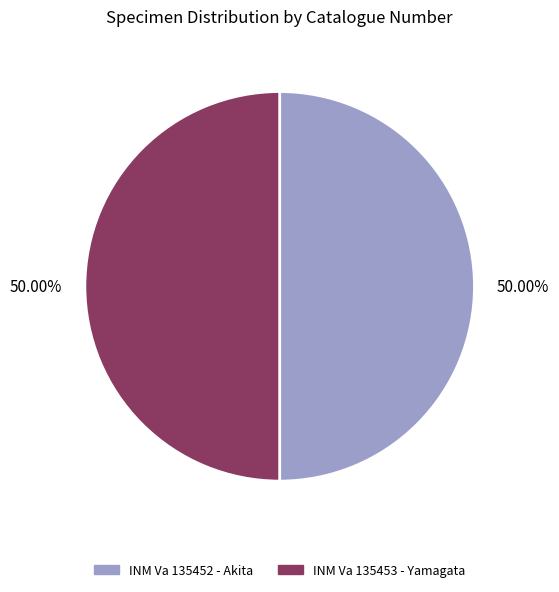

Is the sum of INM Va 135452 - Akita and INM Va 135453 - Yamagata greater than half?

Yes